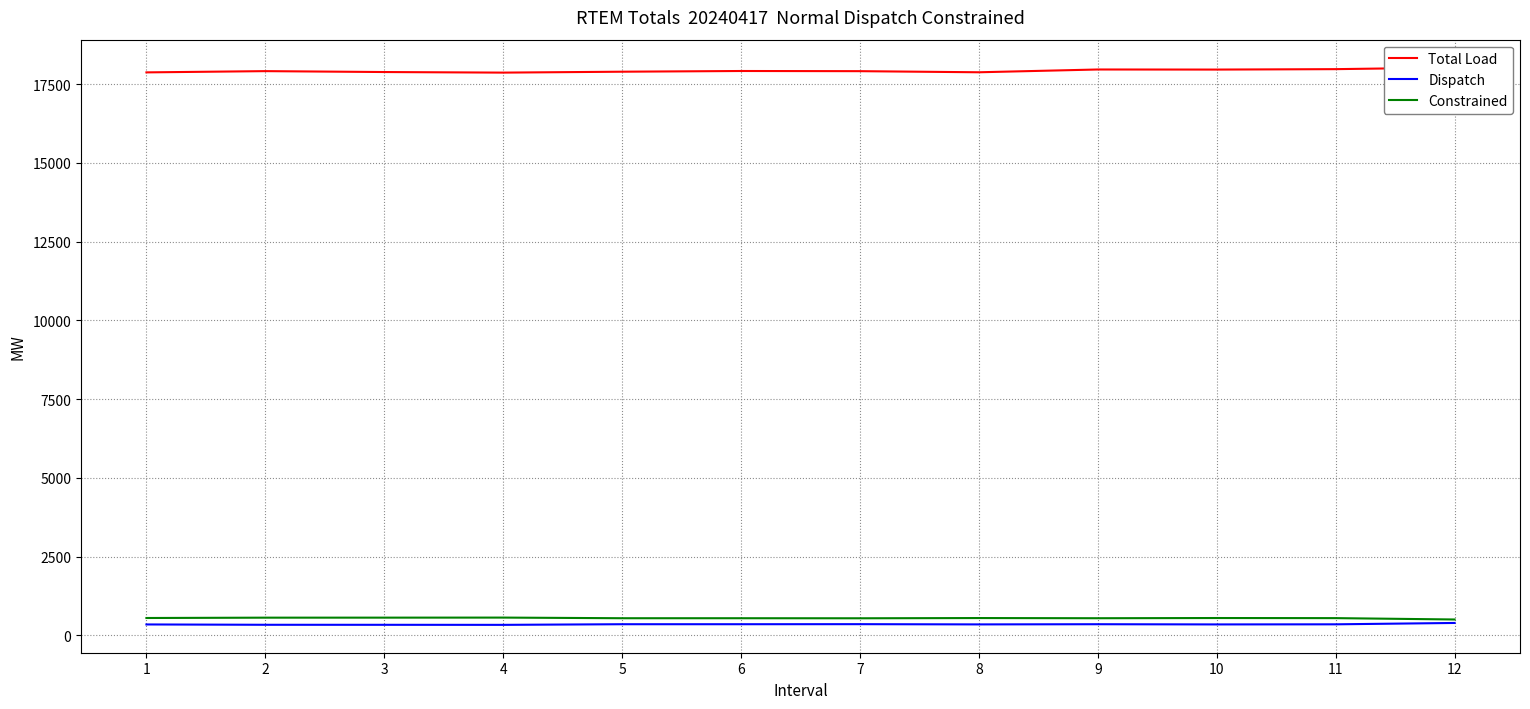

Is this an area chart (filled region under the line)?

No